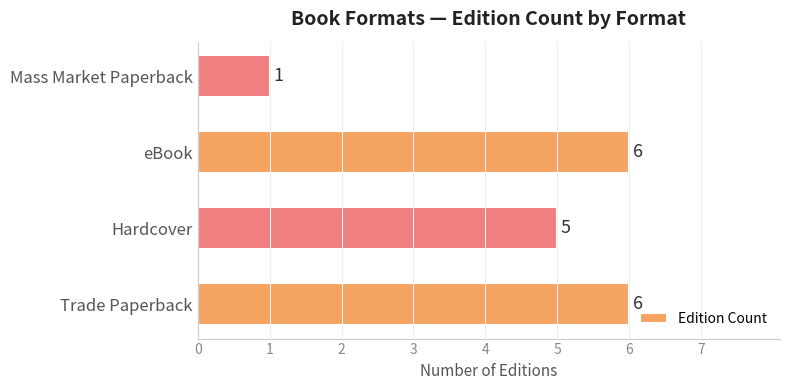

What is the smallest value displayed?

1